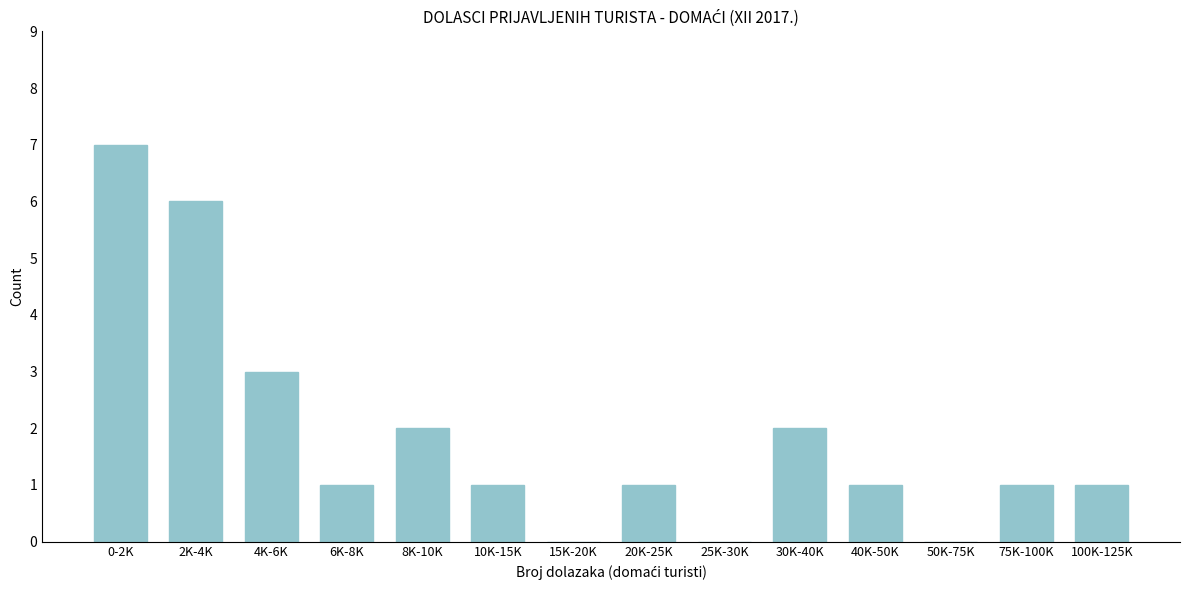

Reading left to right, transcribe all the data shown in this chart.

0-2K=7	2K-4K=6	4K-6K=3	6K-8K=1	8K-10K=2	10K-15K=1	15K-20K=0	20K-25K=1	25K-30K=0	30K-40K=2	40K-50K=1	50K-75K=0	75K-100K=1	100K-125K=1